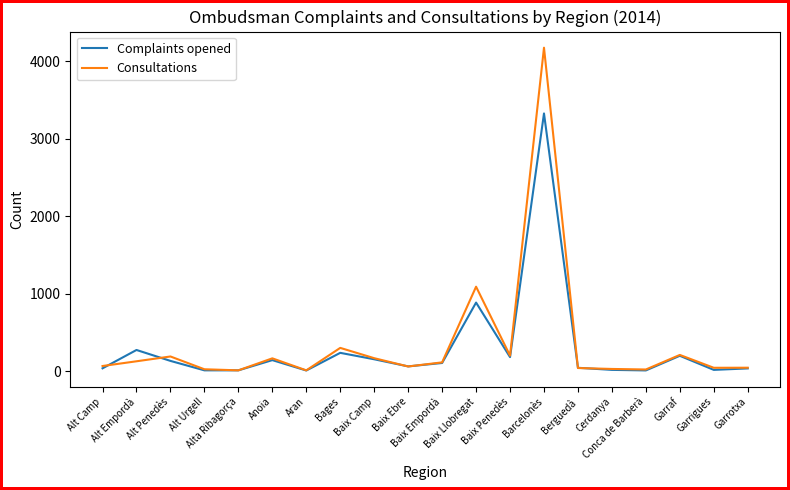

What is the minimum value for Consultations?

10